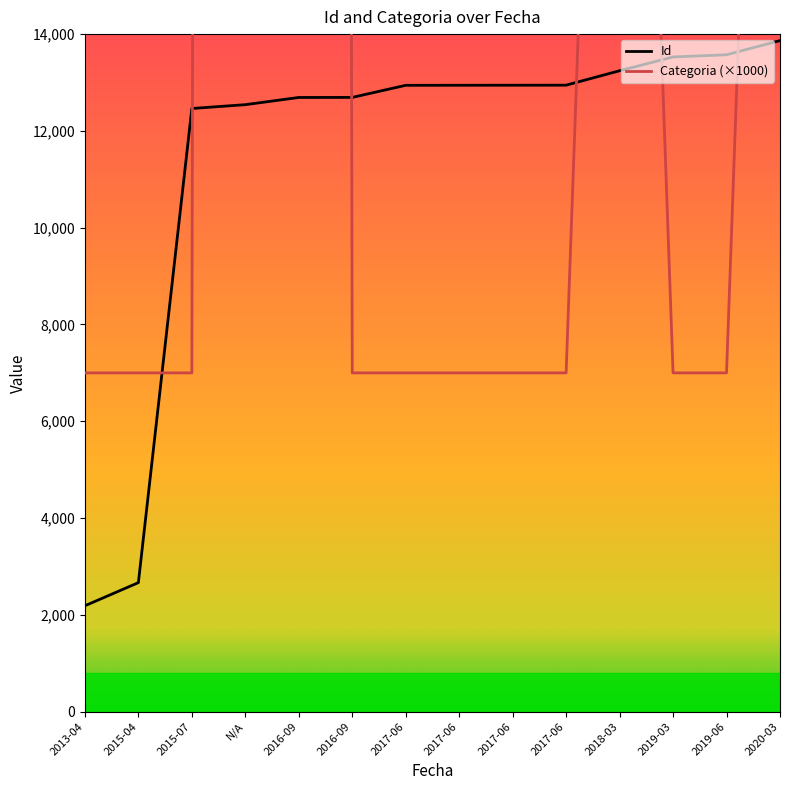

At which category does the chart reach its minimum across all series?

2013-04